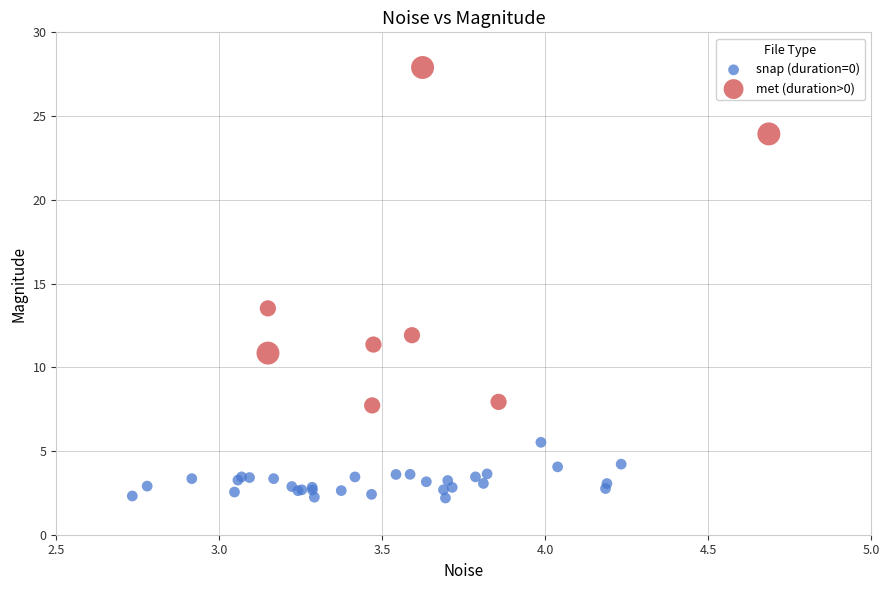

Which series contains the lowest Y value?

snap (duration=0)